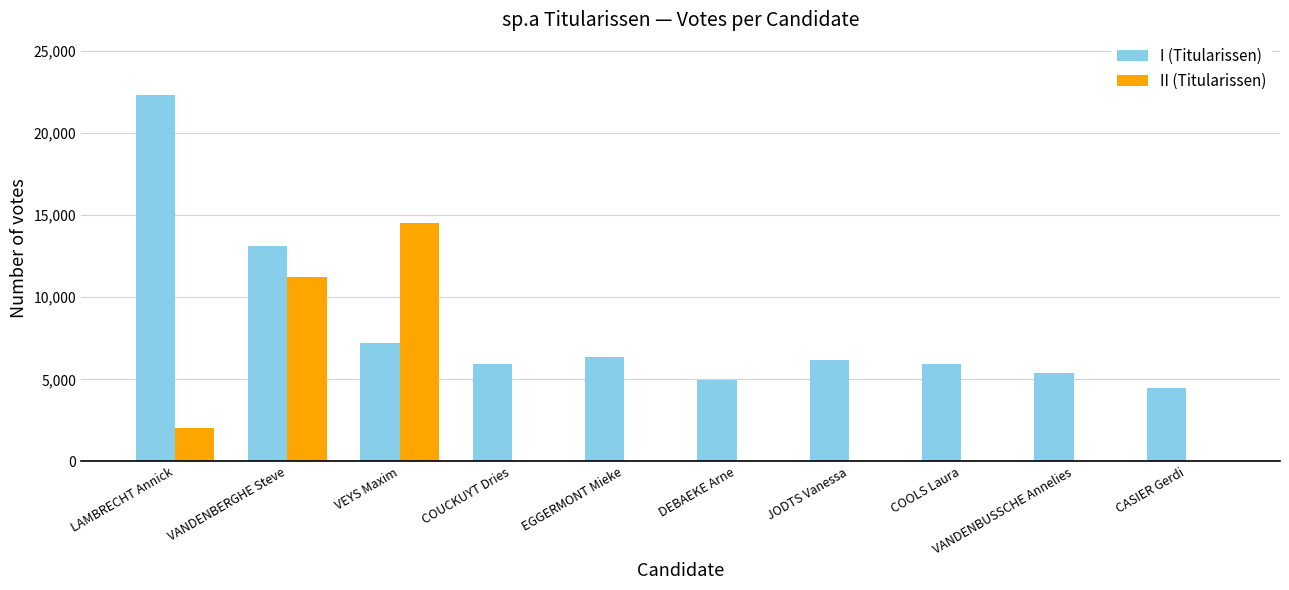

Is it true that I (Titularissen) equals 7439 at DEBAEKE Arne?

False